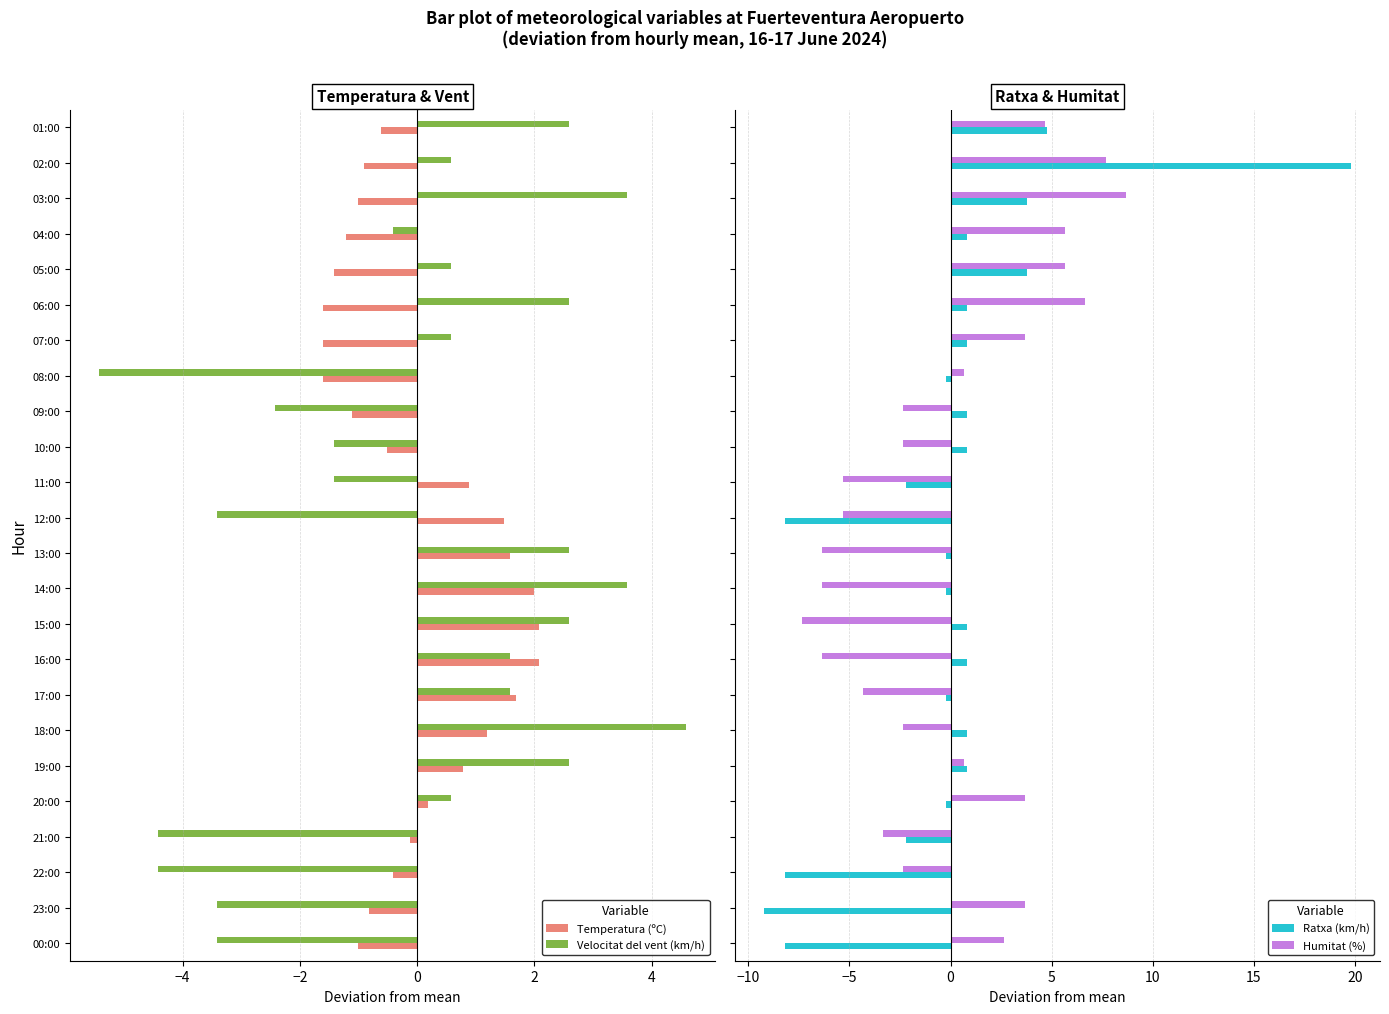

Which series has the widest spread of values?

Ratxa (km/h)